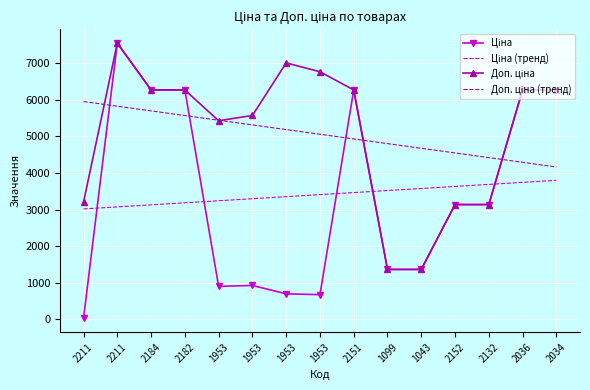

True or false: Ціна (тренд) has more than 2 points higher than both neighbors.

False